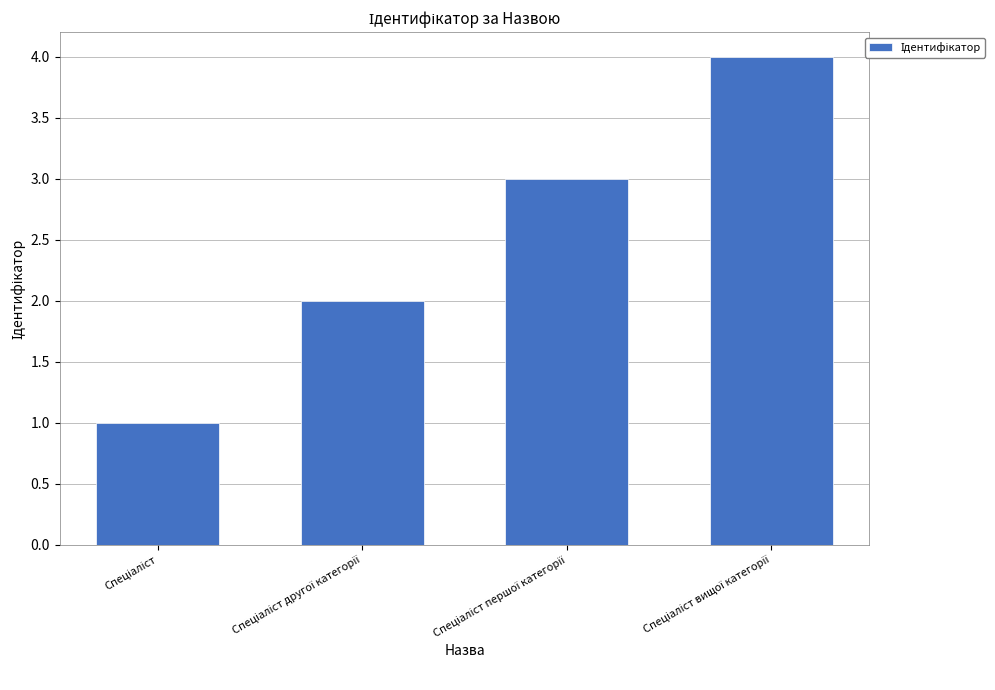

What is the difference between the maximum and minimum values?

3